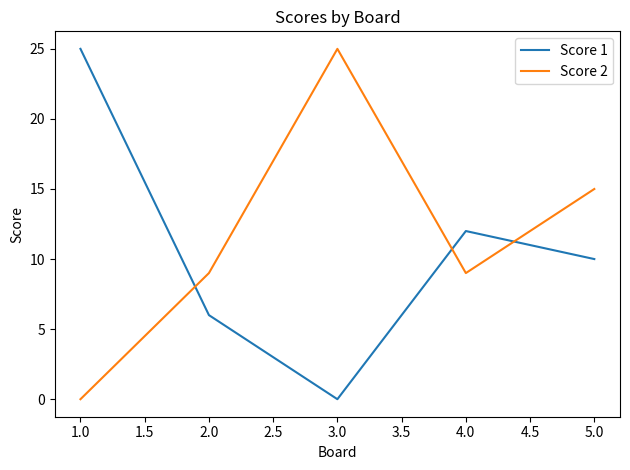

What is the total value across all series at 2.0?

15